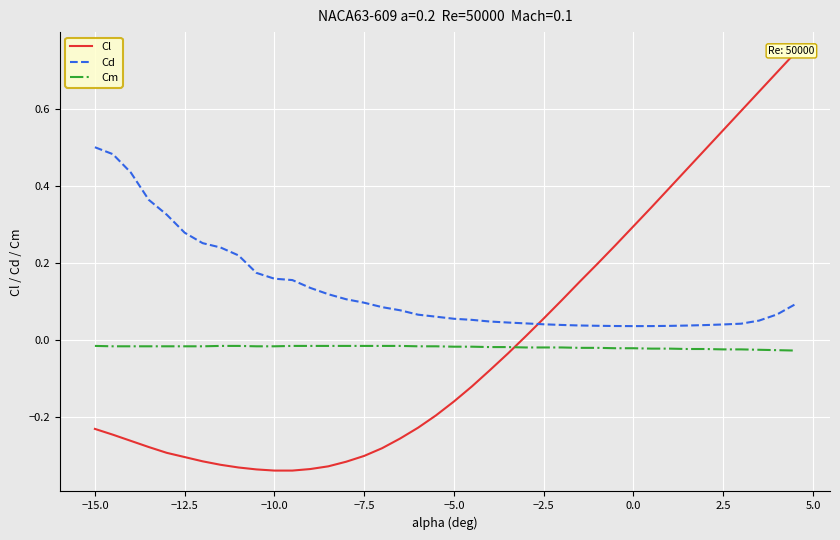

The value of Cd at −2.5 is 0.1. True or false?

False